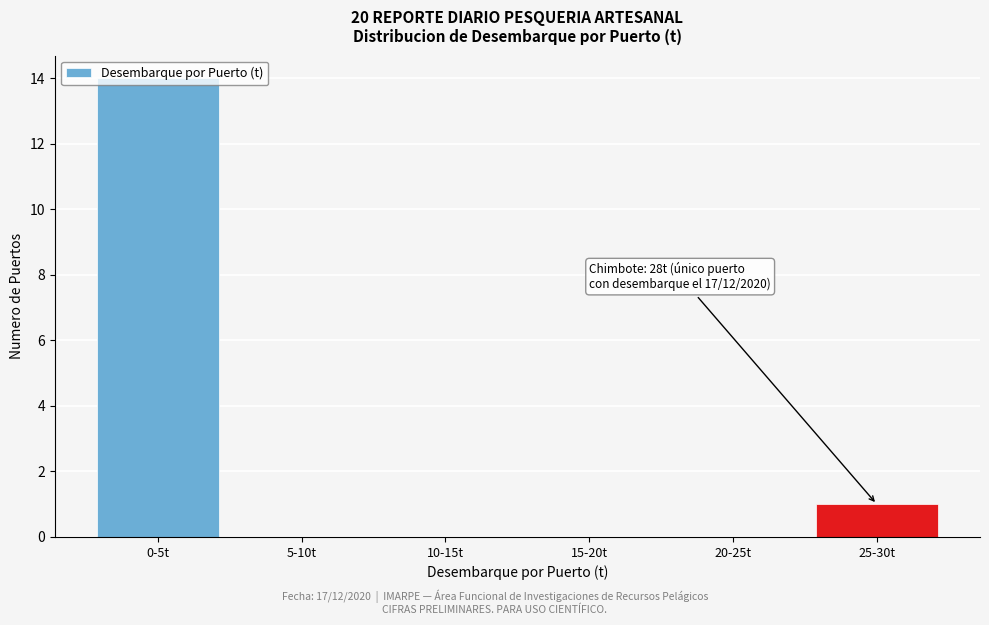

Between 25-30t and 10-15t, which is larger?

25-30t